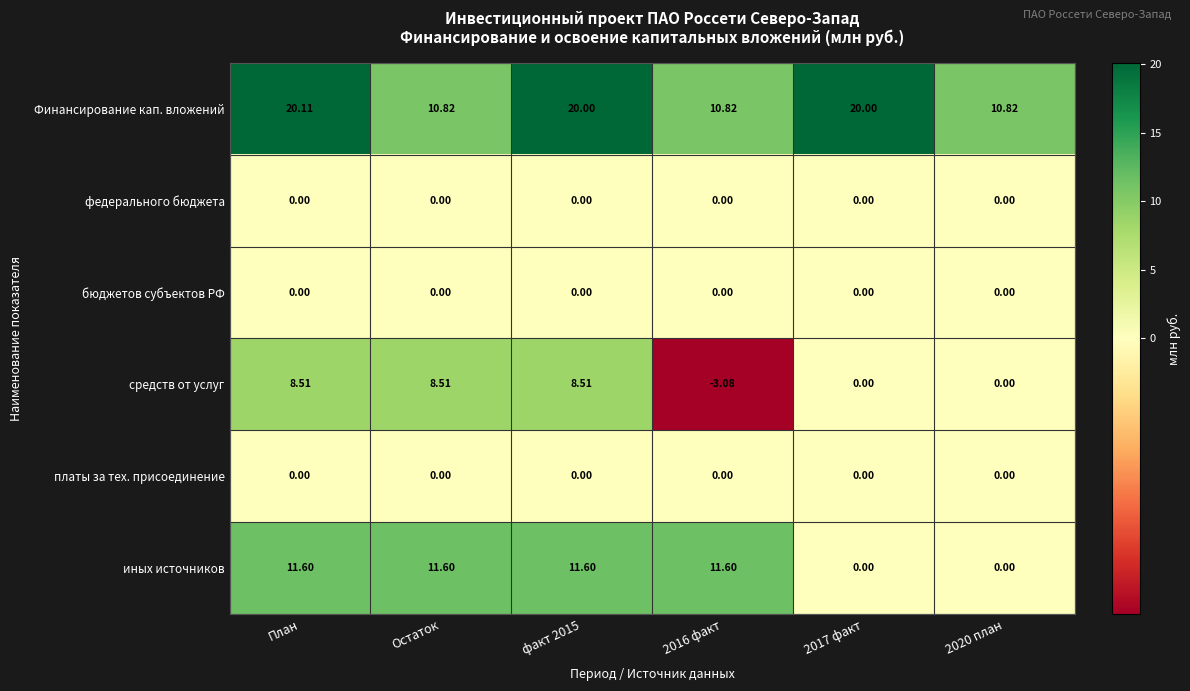

What is the difference between the highest and lowest values at Остаток?

11.6